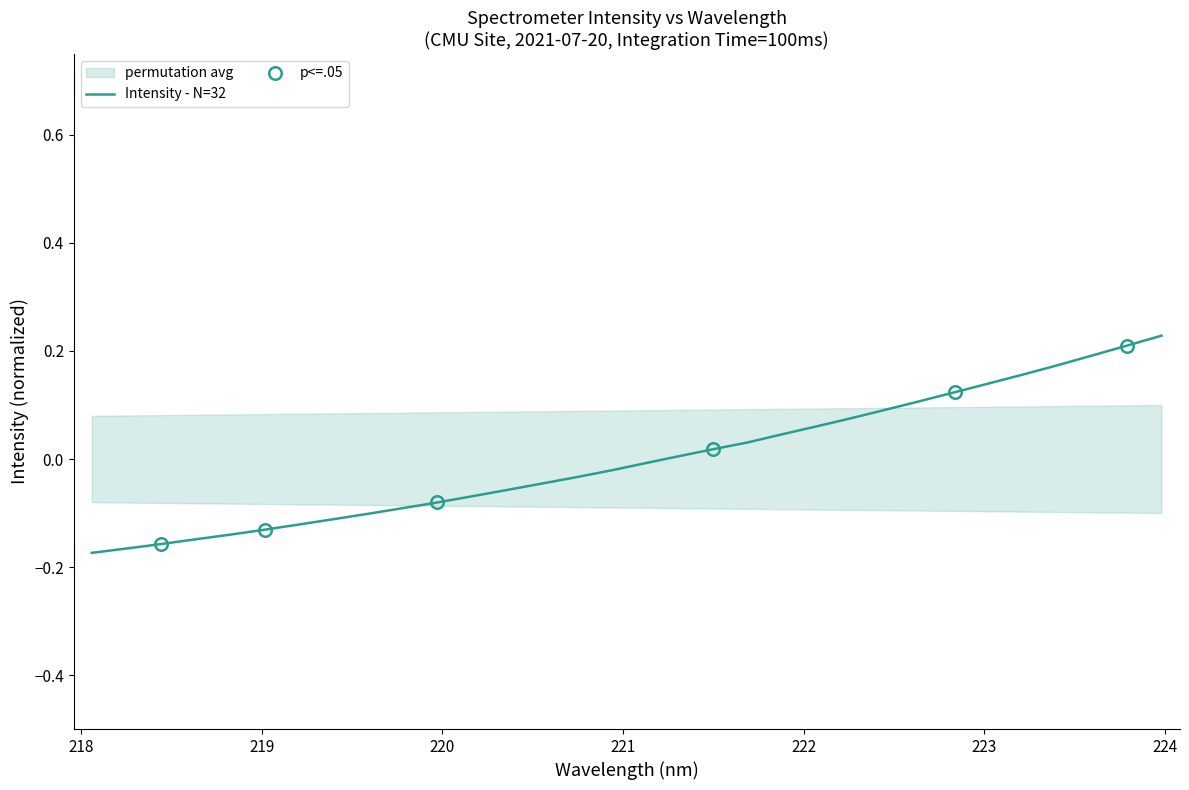

What is the greatest value displayed?

0.2